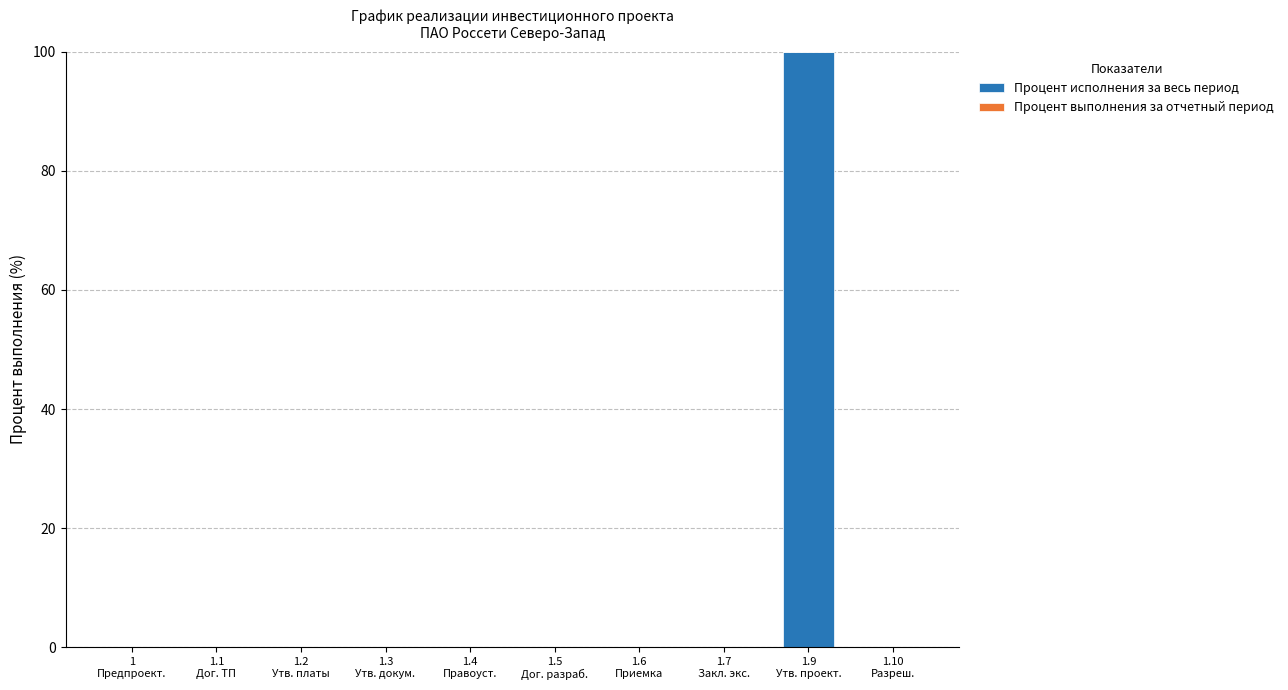

What is the sum of all values?

100